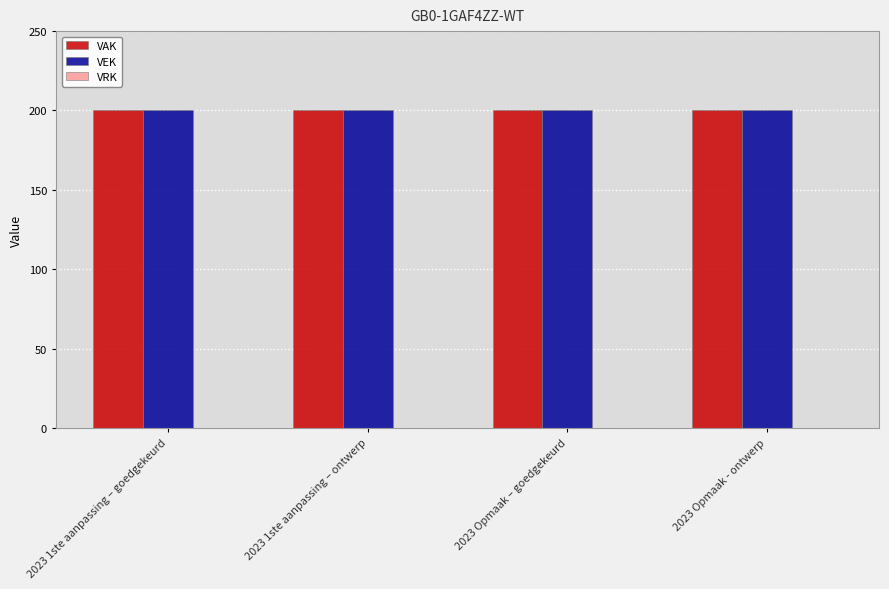

Does the chart contain stacked bars?

No